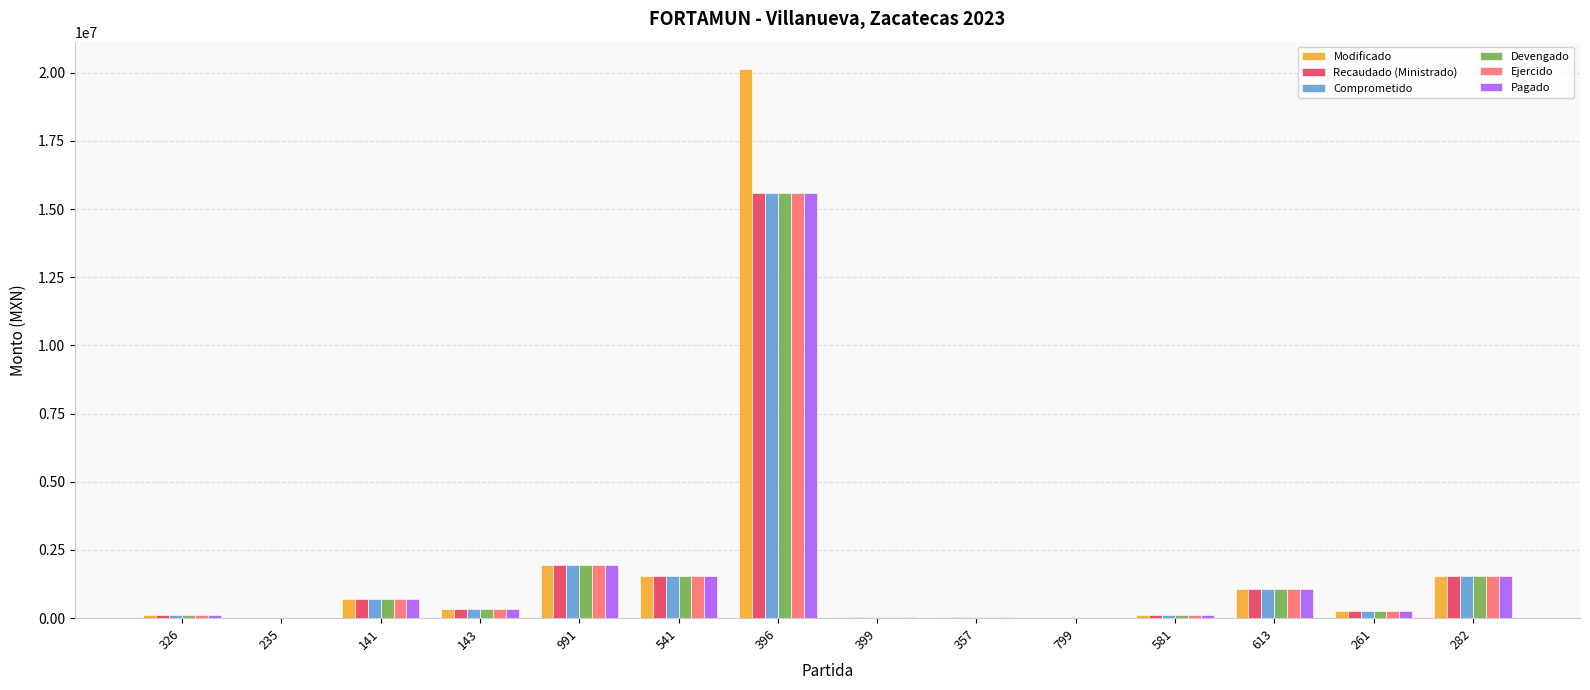

What is the total value across all series at 141?

4259442.9